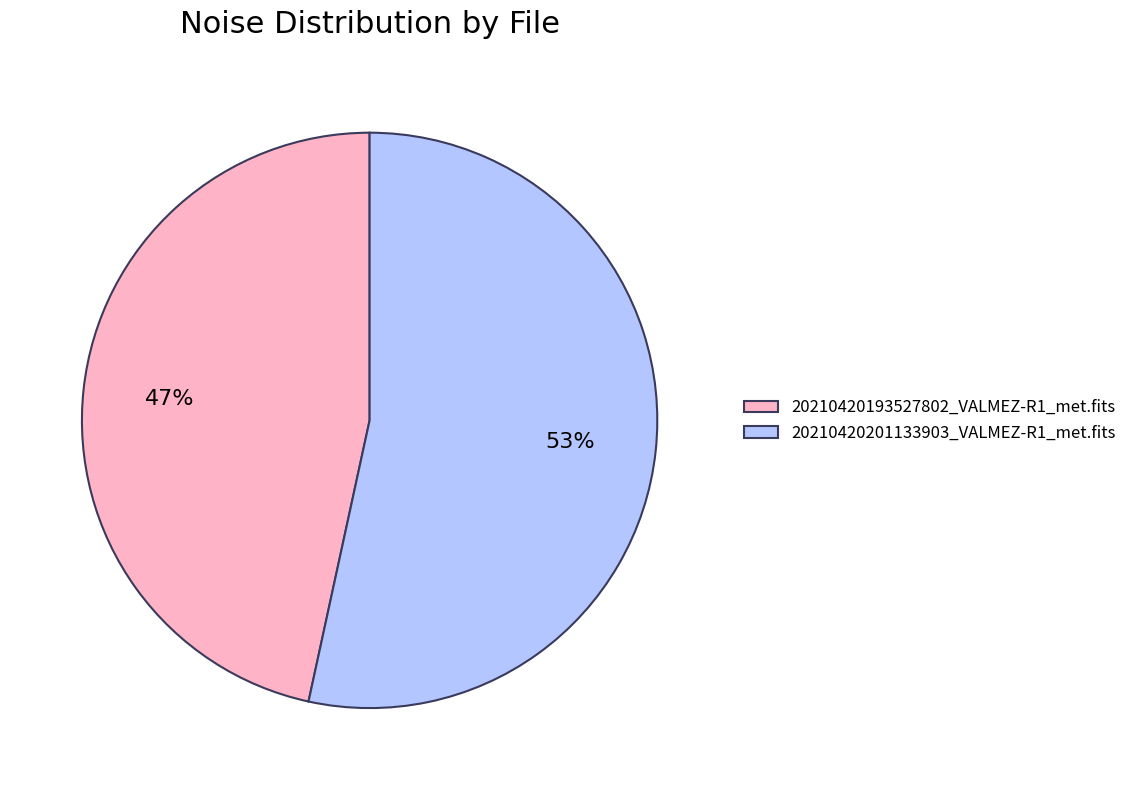

Rank the categories by value from lowest to highest.

20210420193527802_VALMEZ-R1_met.fits, 20210420201133903_VALMEZ-R1_met.fits